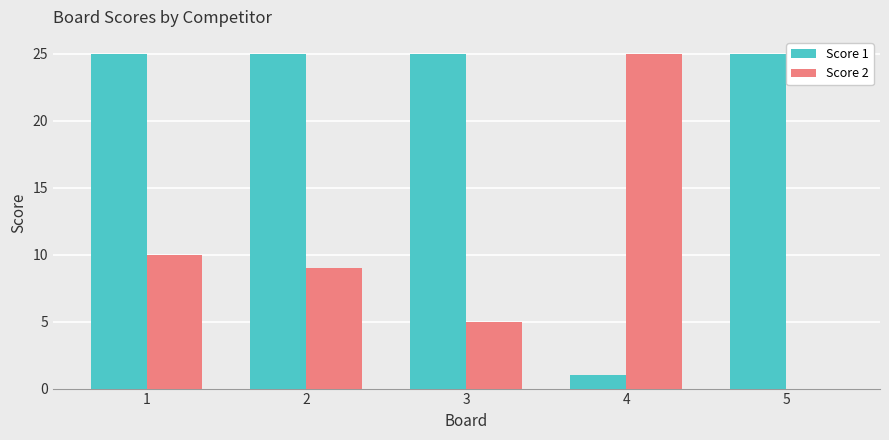

Which series has the largest total across all categories?

Score 1